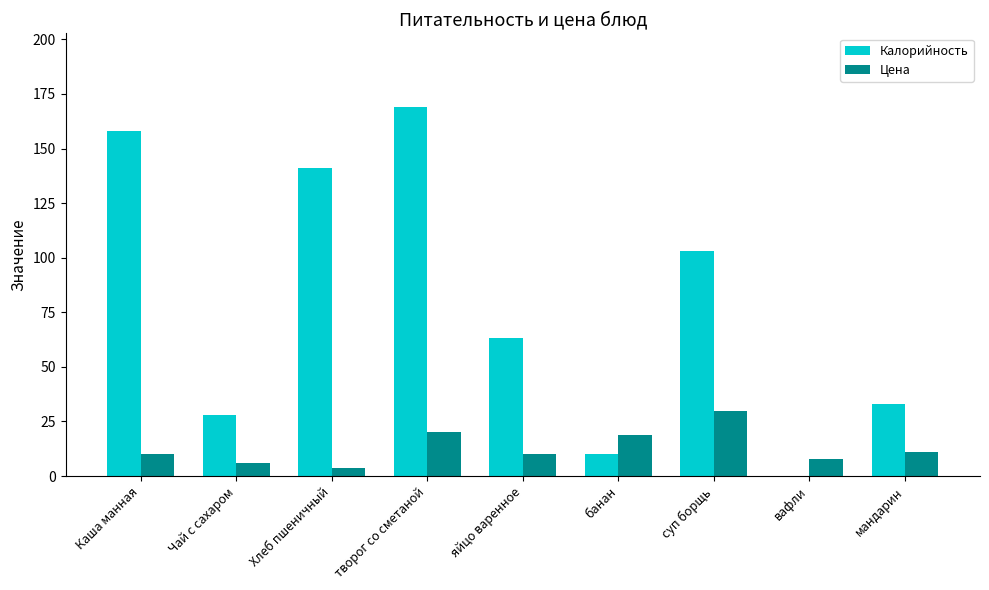

Which series has the largest range (max minus min)?

Калорийность